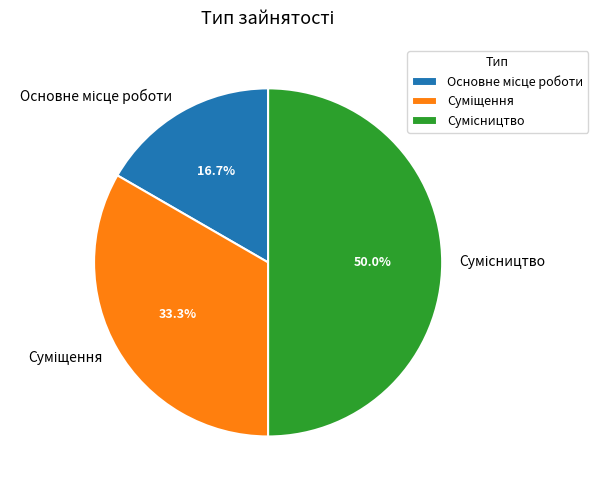

How many slices are in this pie chart?

3